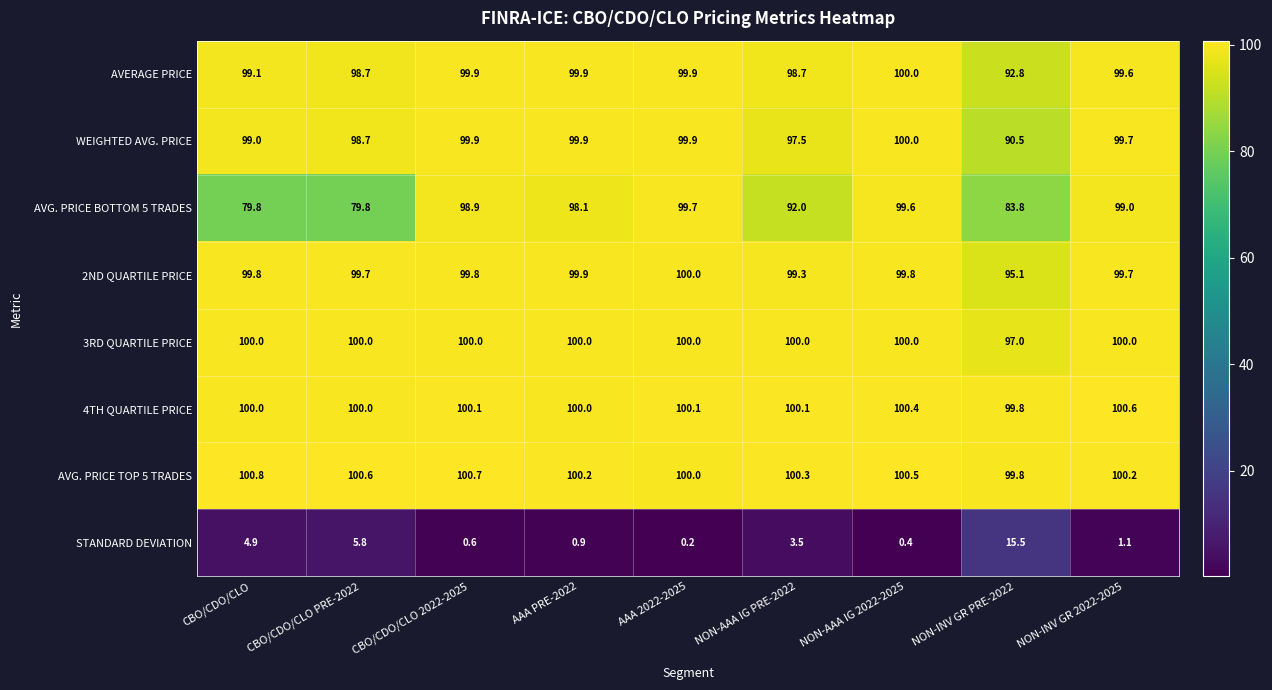

What is the approximate value of 2ND QUARTILE PRICE at CBO/CDO/CLO PRE-2022?

99.7